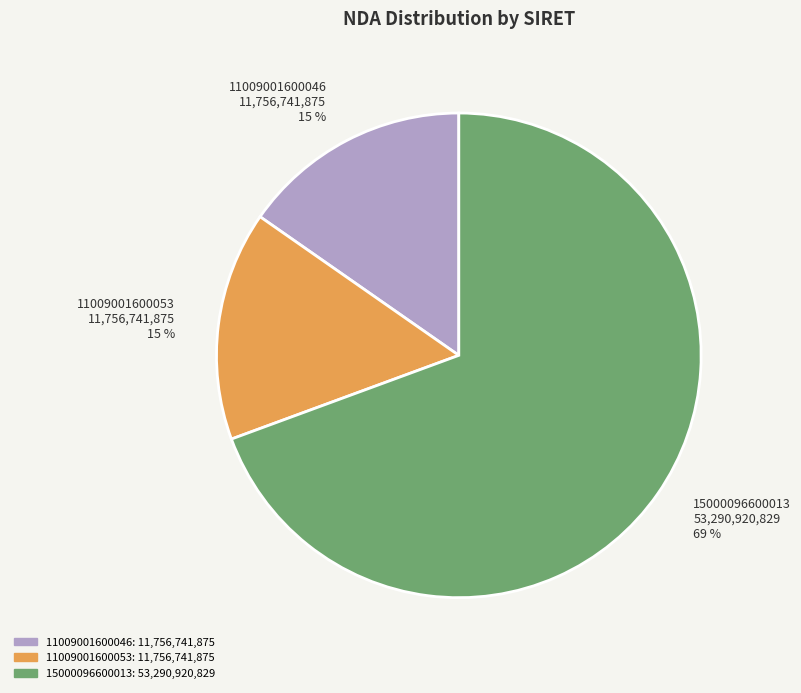

Which category has the biggest portion of the pie?

15000096600013